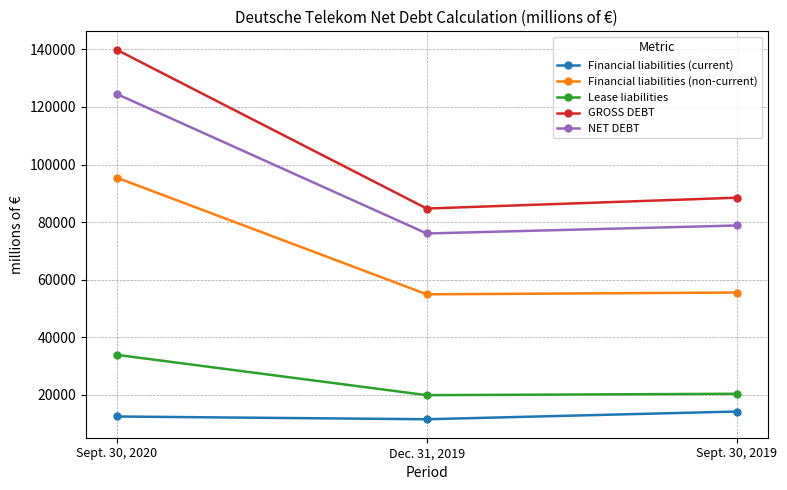

List the labels in order of Financial liabilities (current) value, largest first.

Sept. 30, 2019, Sept. 30, 2020, Dec. 31, 2019